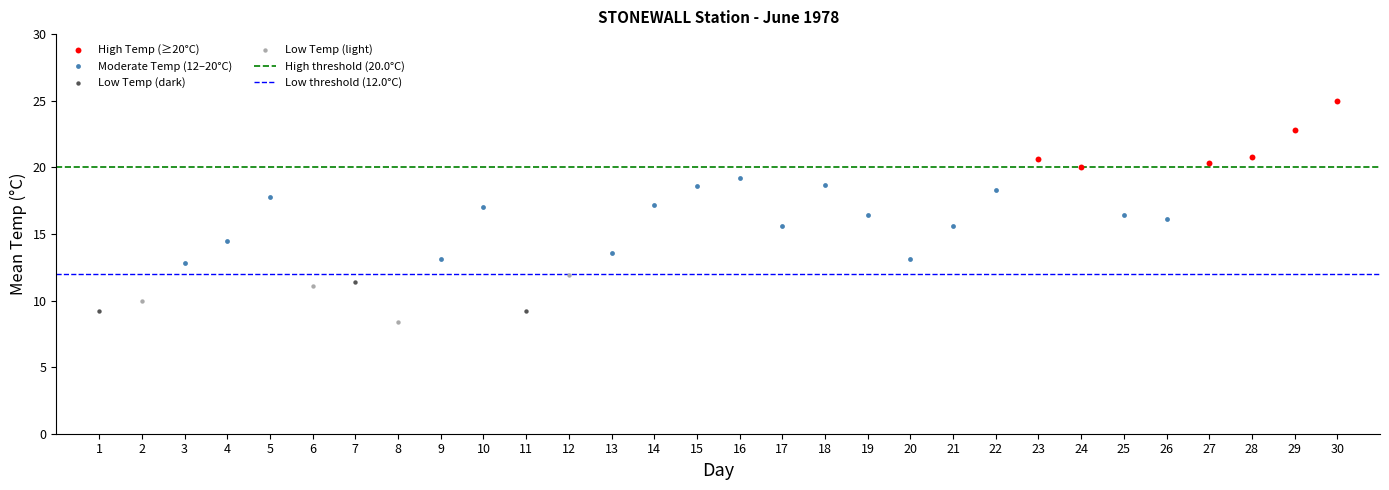

Which series reaches the maximum Y coordinate?

High Temp (≥20°C)